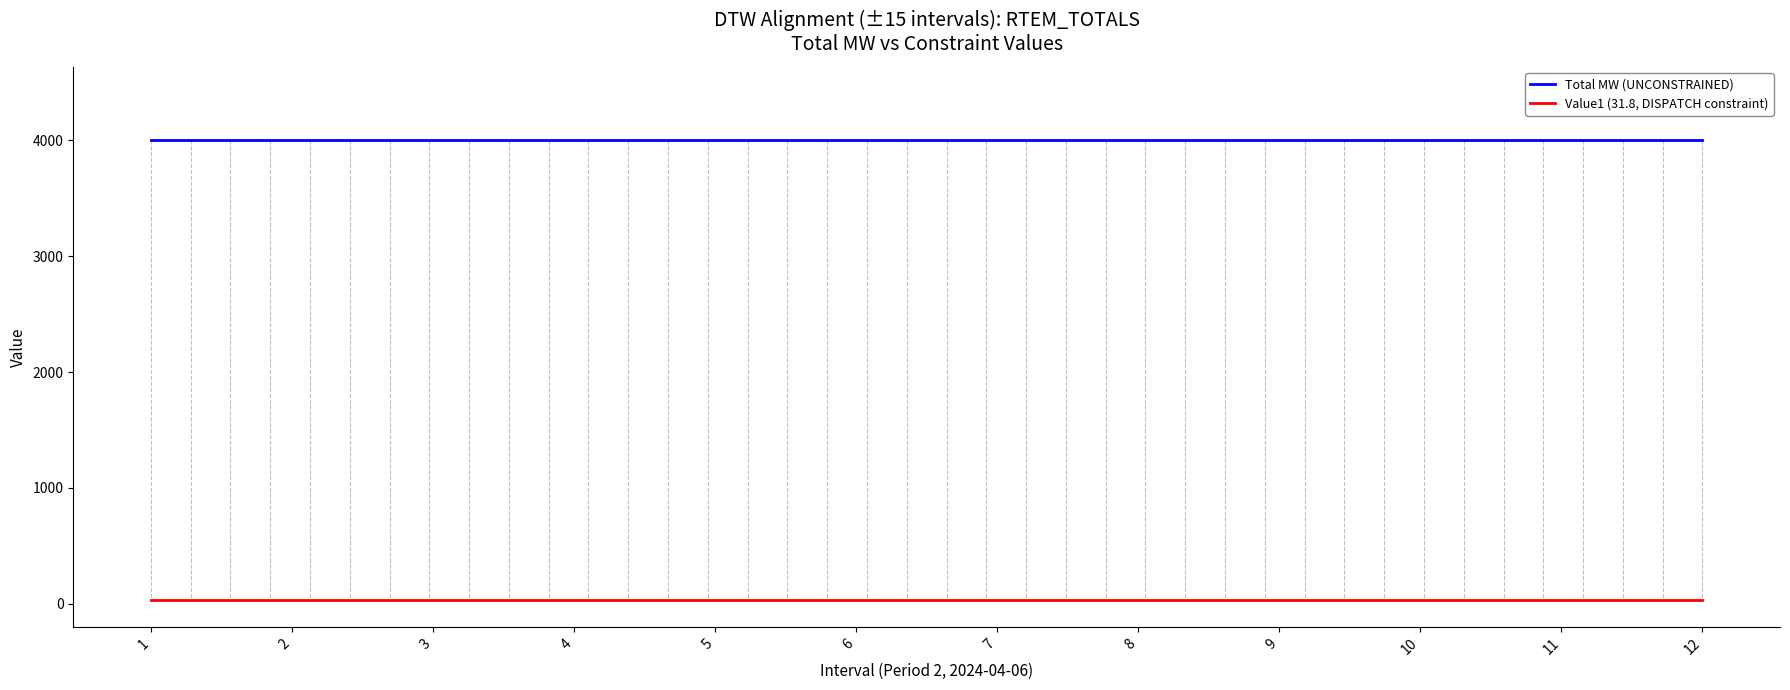

Rank the series by their average value, from highest to lowest.

Total MW (UNCONSTRAINED), Value1 (31.8, DISPATCH constraint)